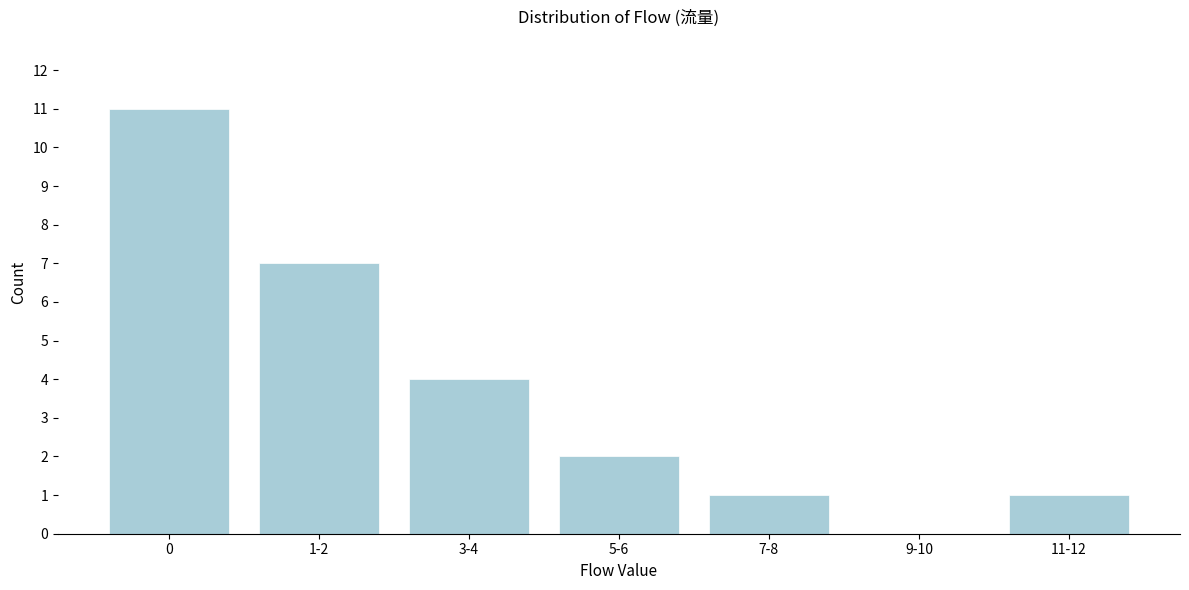

Reading left to right, extract all data points from this chart.

0=11	1-2=7	3-4=4	5-6=2	7-8=1	9-10=0	11-12=1